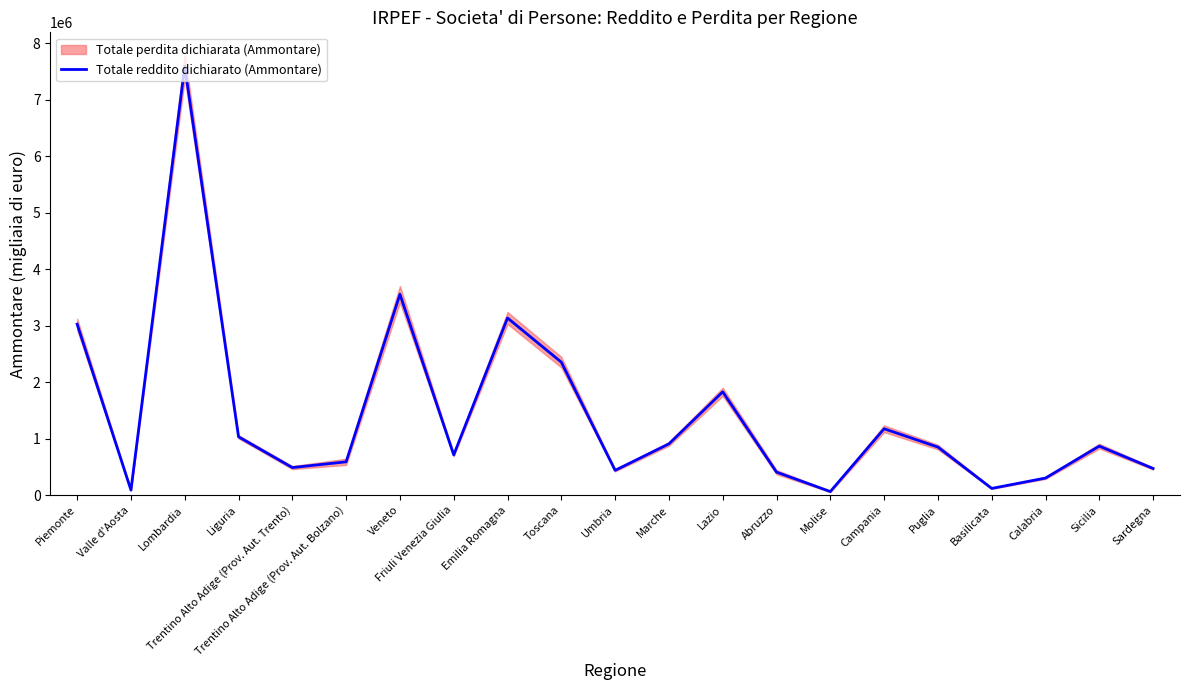

Does the chart have visible grid lines?

No